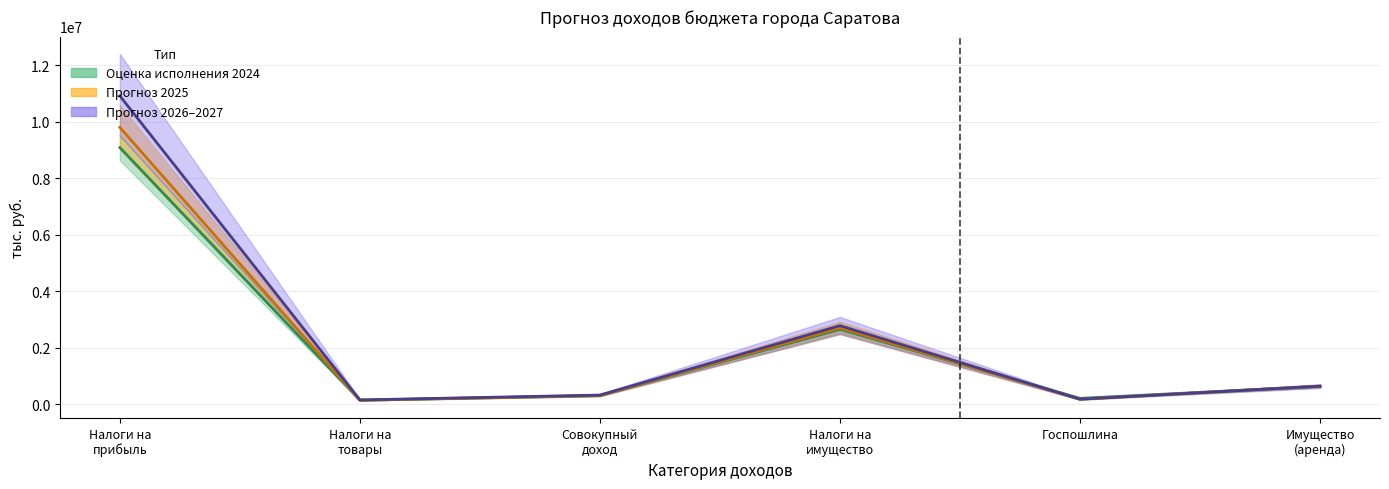

How many distinct data groups are displayed?

3